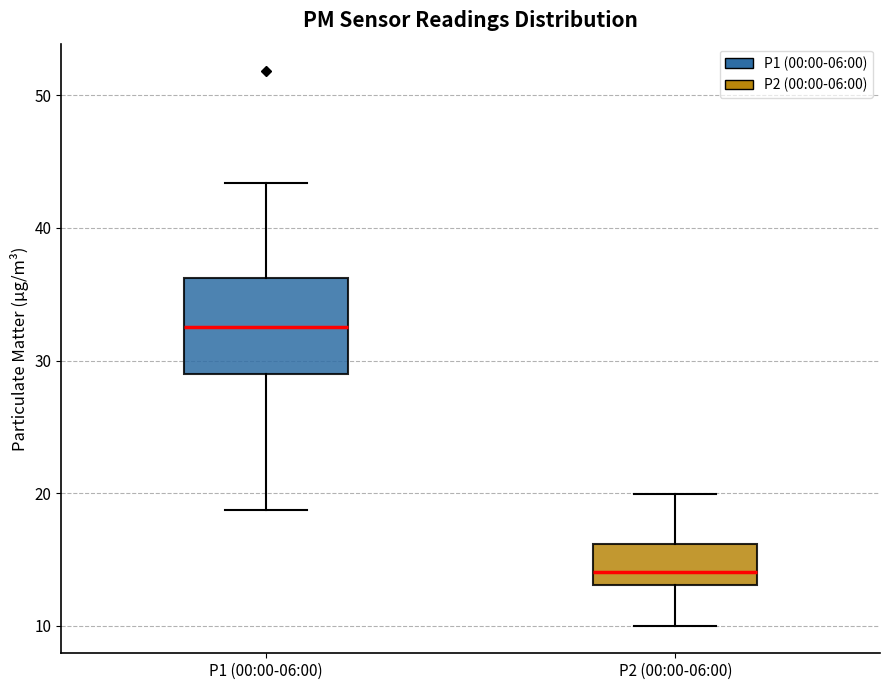

Which box's median line is the lowest?

P2 (00:00-06:00)